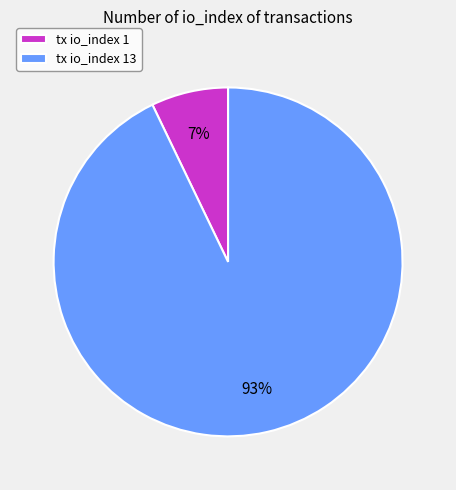

The tx io_index 1 slice represents 7% of the pie. True or false?

True